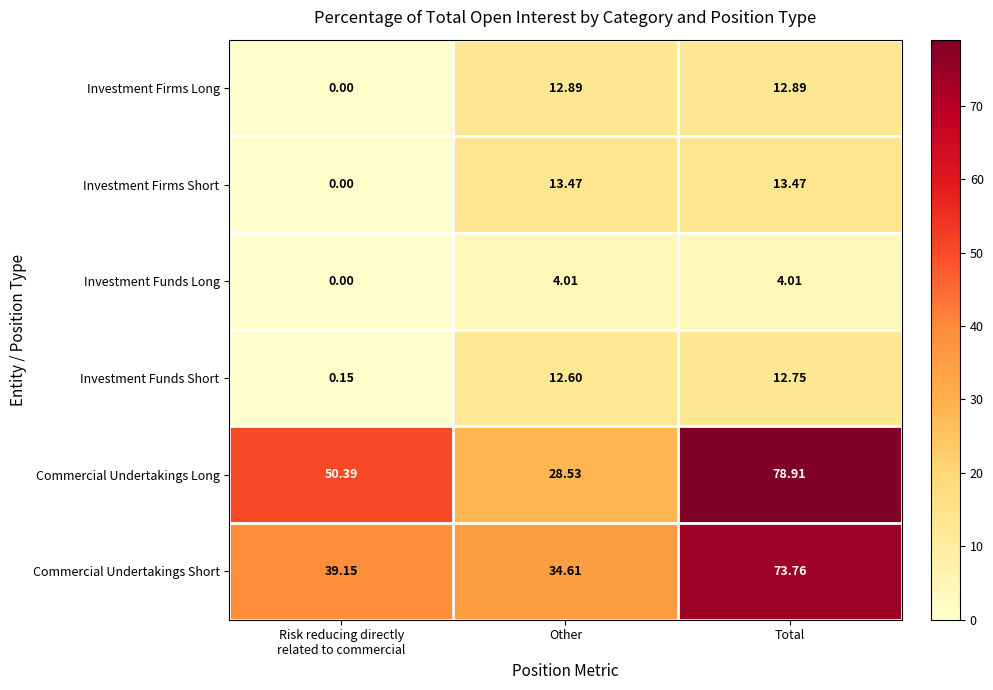

At how many categories does at least one series exceed 68?

1